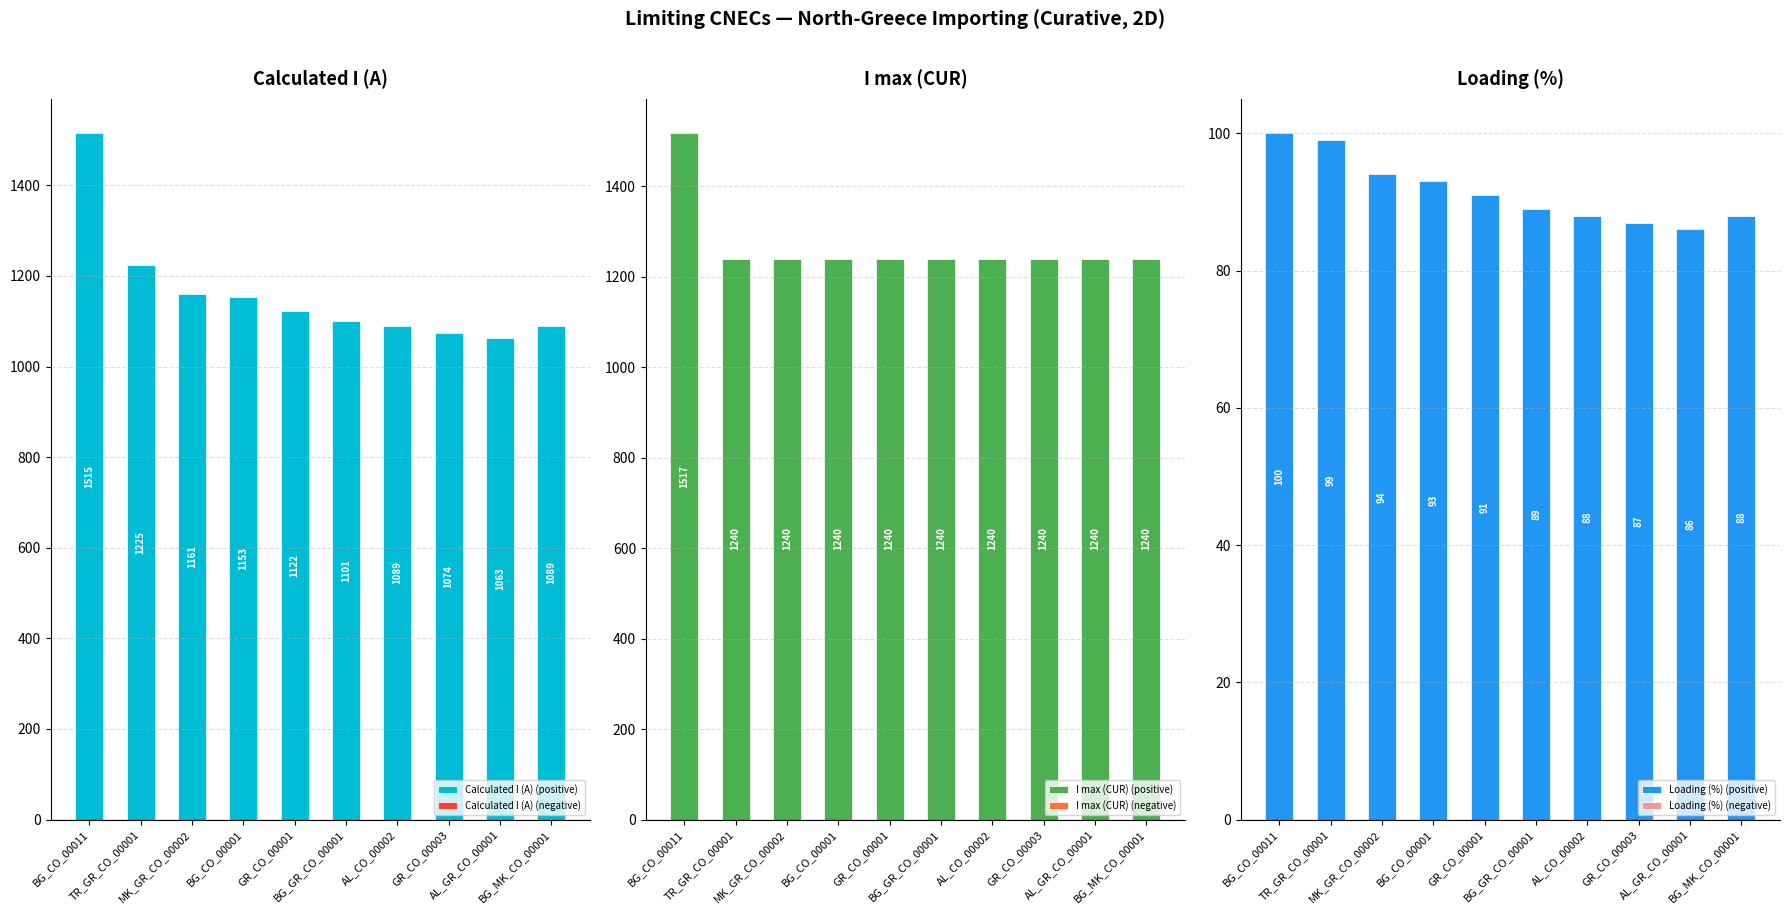

What value does the Calculated I (A) (positive) series have at MK_GR_CO_00002?

1161